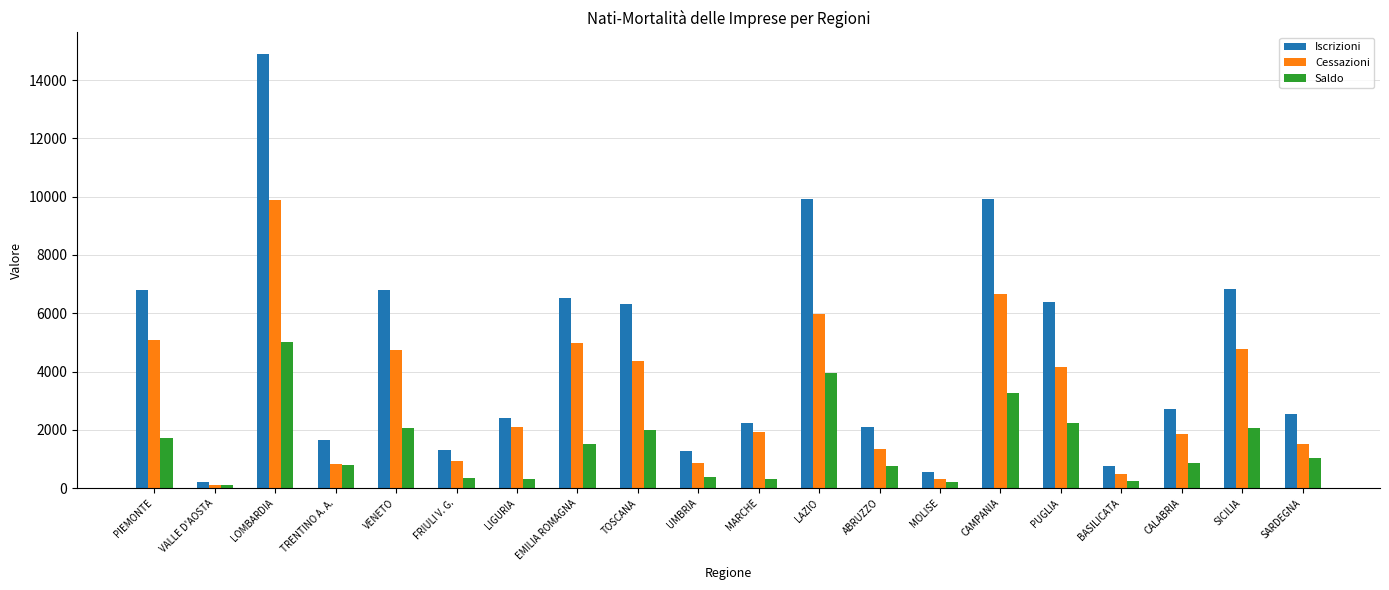

What is the maximum value shown in the chart?

14890